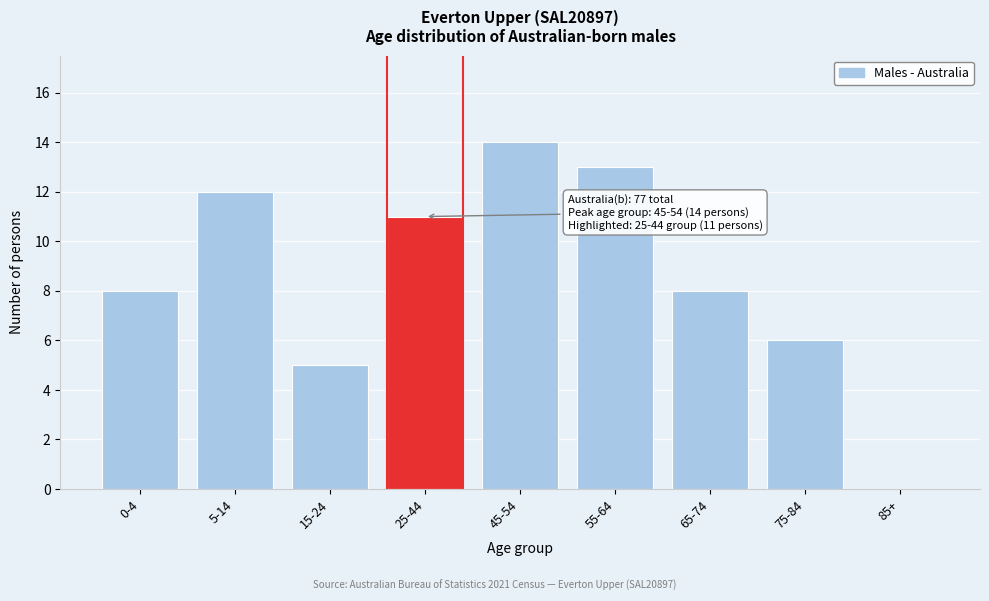

Reading left to right, transcribe all the data shown in this chart.

0-4=8	5-14=12	15-24=5	25-44=11	45-54=14	55-64=13	65-74=8	75-84=6	85+=0